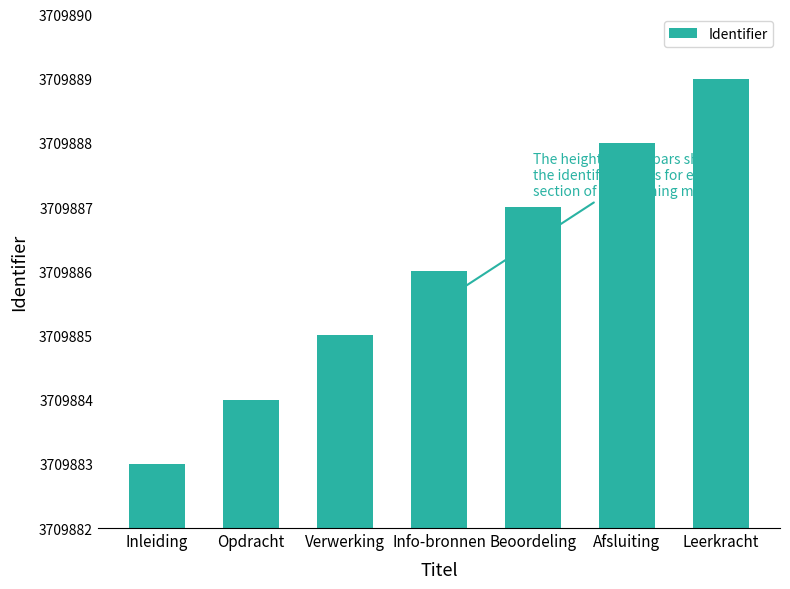

Rank the categories by value from highest to lowest.

Leerkracht, Afsluiting, Beoordeling, Info-bronnen, Verwerking, Opdracht, Inleiding